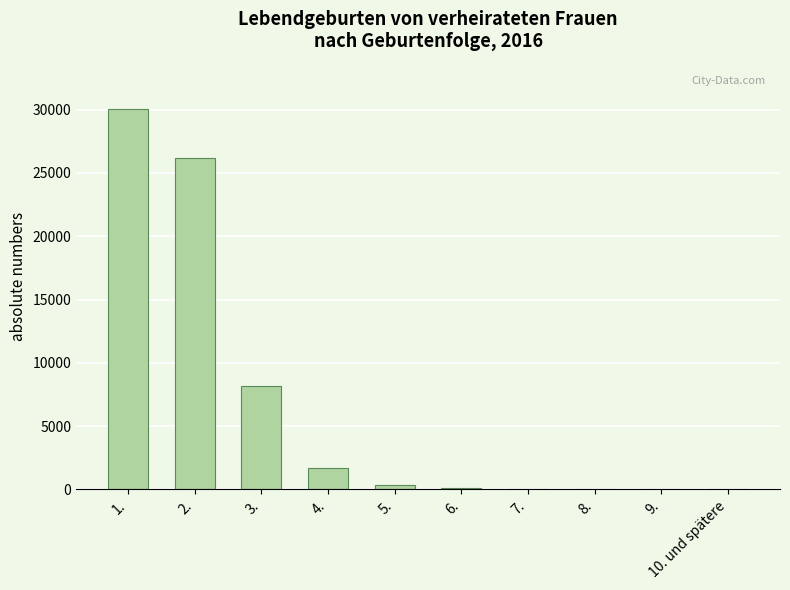

What is the ratio of the value at 2. to the value at 3.?

3.2